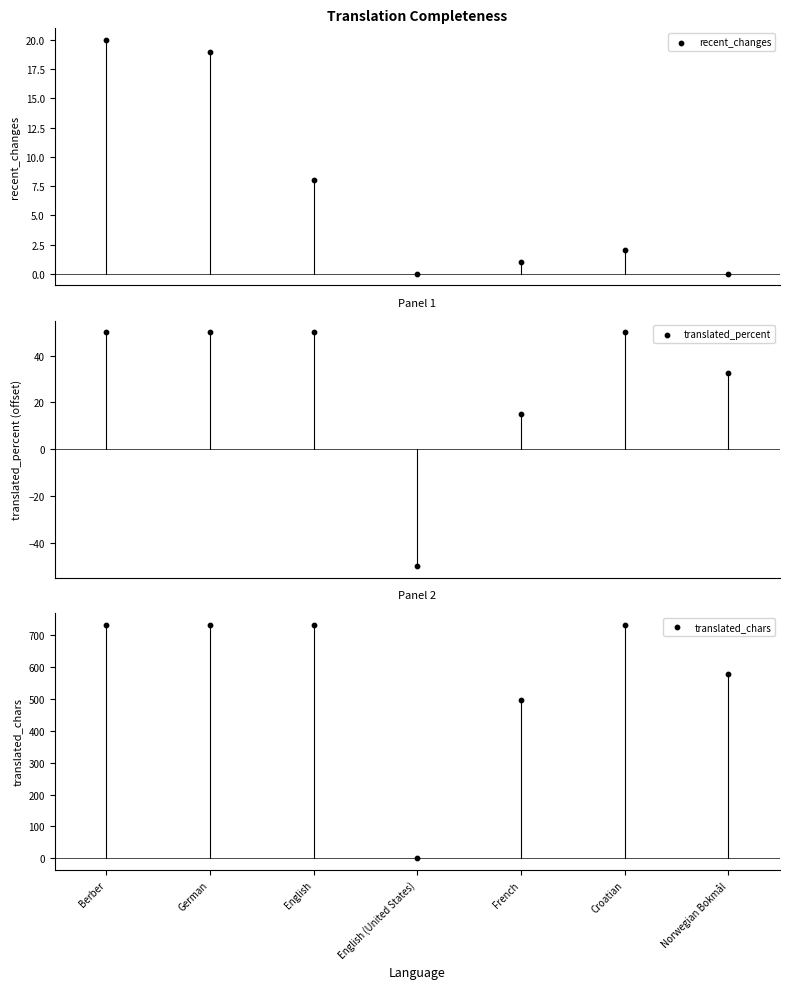

Is the value of recent_changes at English greater than the value of translated_chars at Berber?

No